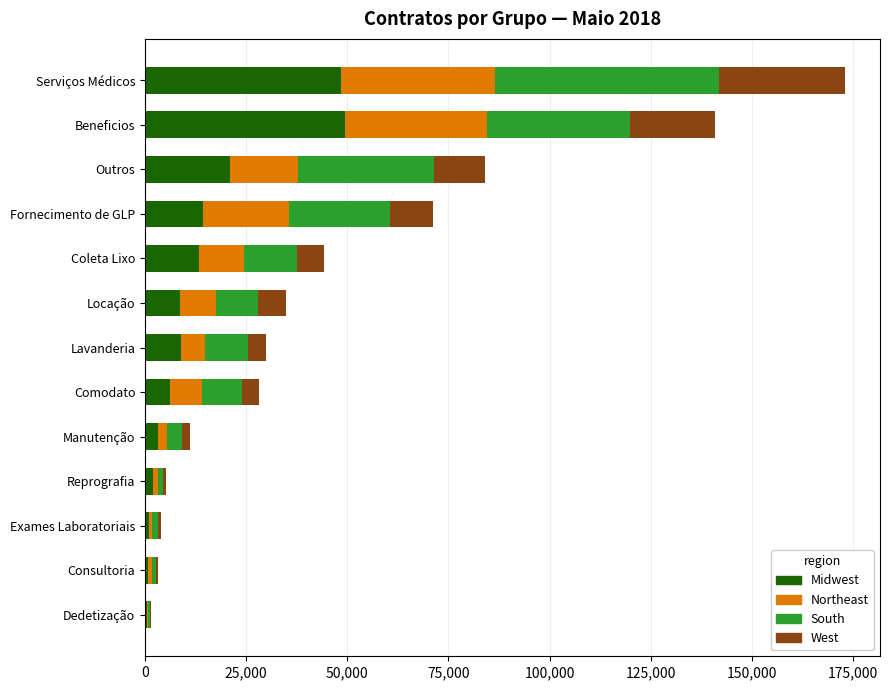

What are all the series names shown in the legend?

Midwest, Northeast, South, West